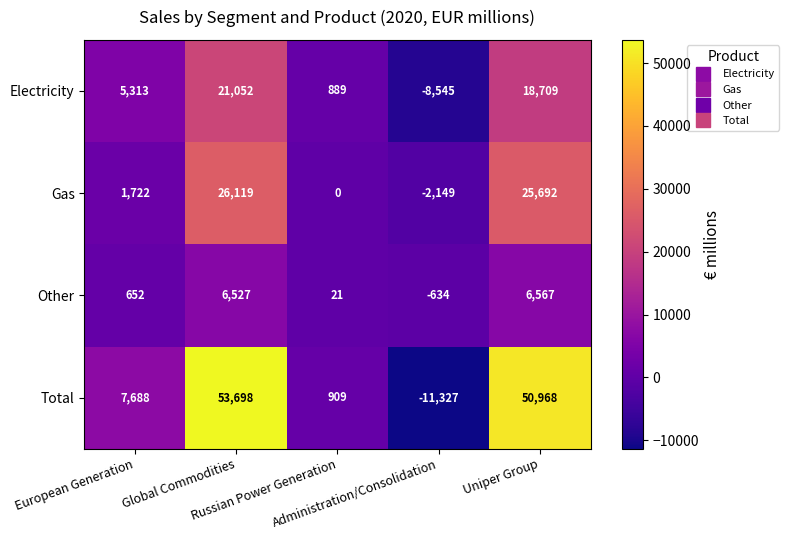

At Uniper Group, list the series in order from largest to smallest.

Total, Gas, Electricity, Other